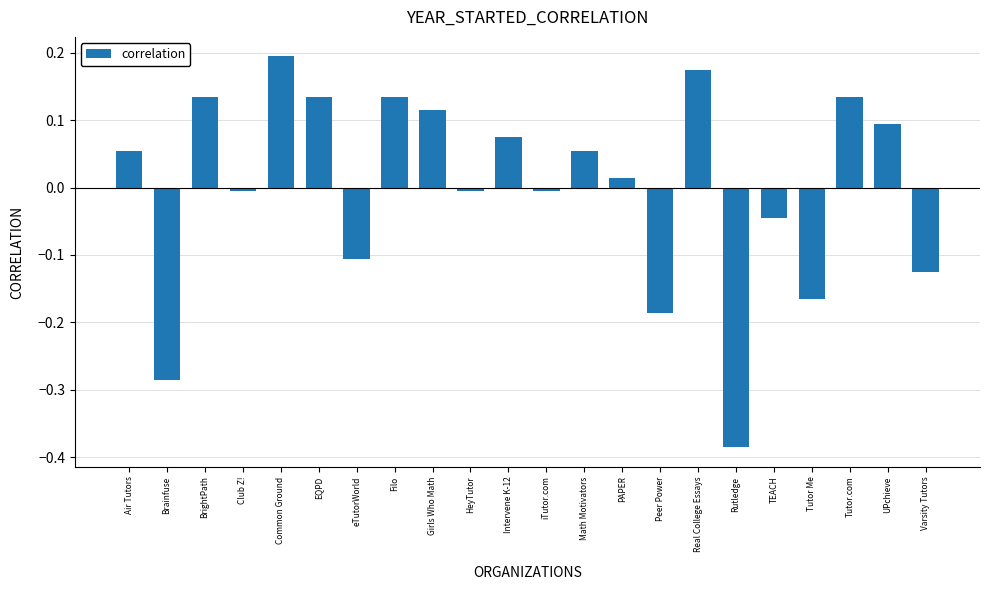

Are the bars horizontal?

No